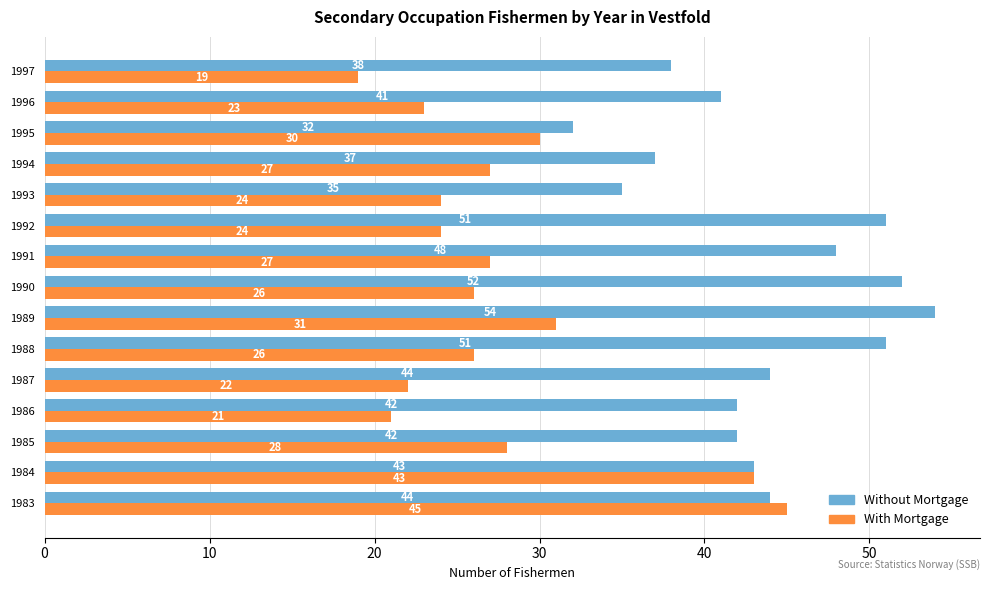

Where is With Mortgage nearest to the value 32?

1989